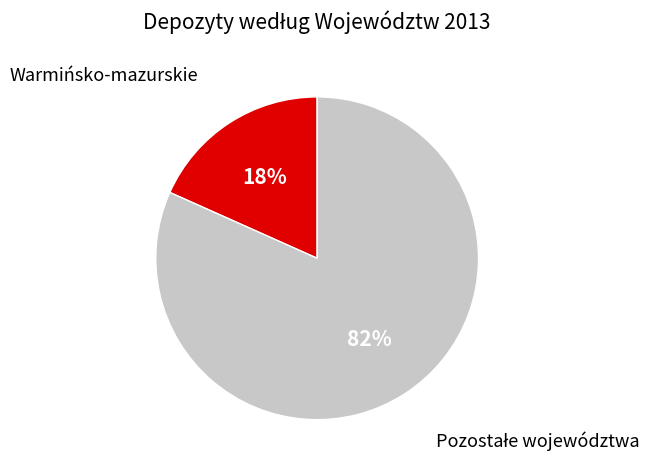

To the nearest percent, what is the average slice percentage?

50%